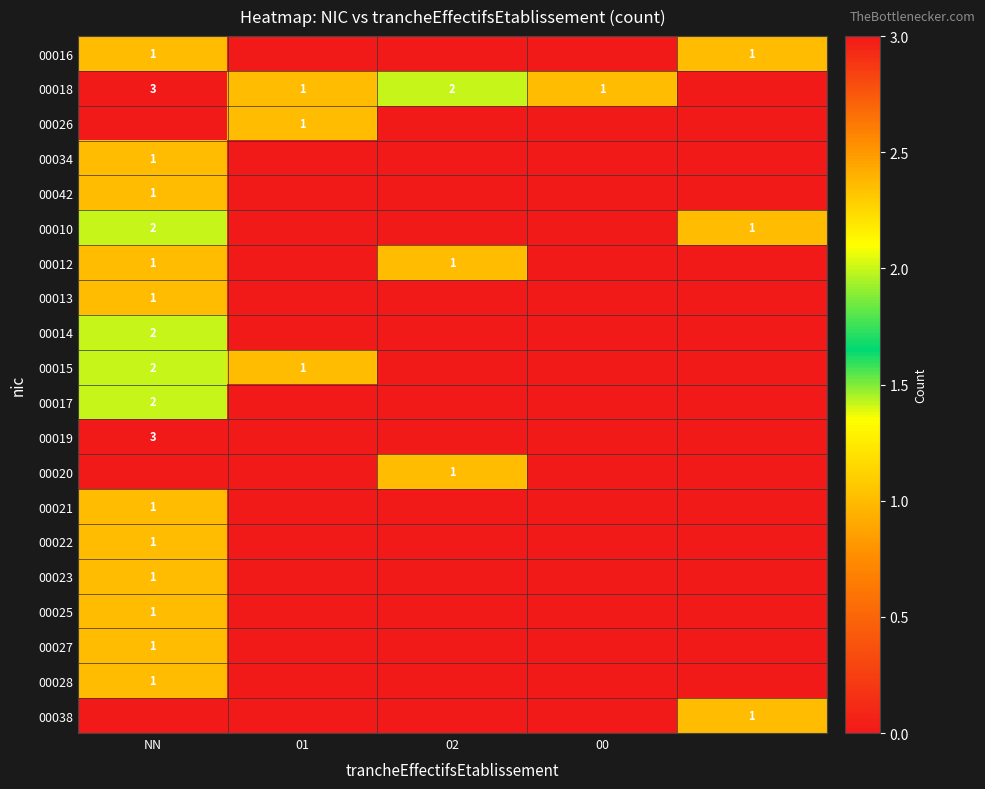

True or false: 00018 has a value of 5 at NN.

False